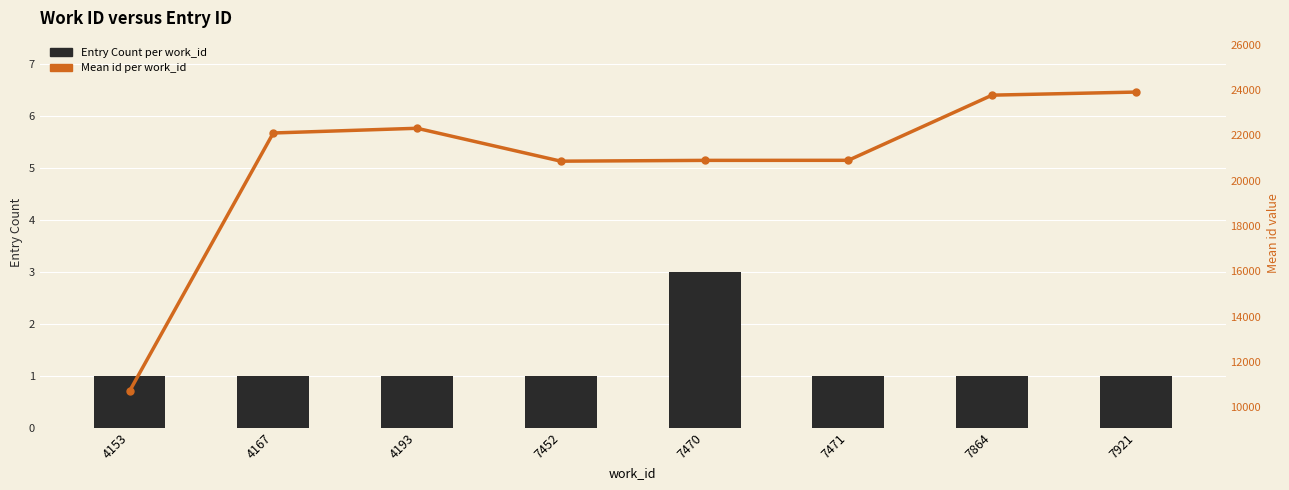

How many data points in Entry Count per work_id are above 1?

1